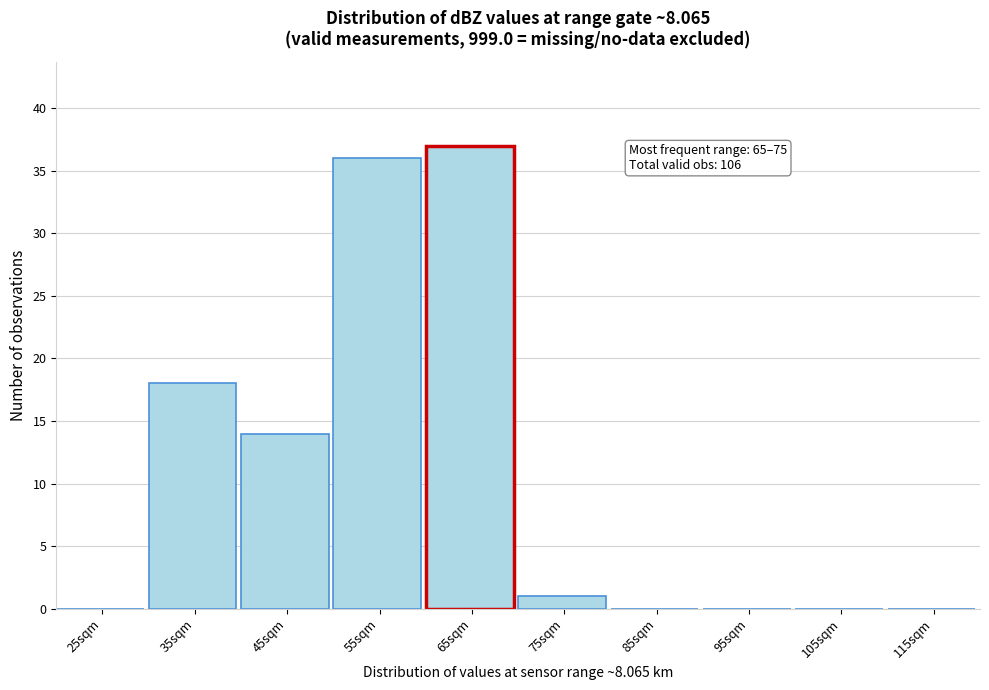

Reading left to right, list all the values displayed in this chart.

25sqm=0	35sqm=18	45sqm=14	55sqm=36	65sqm=37	75sqm=1	85sqm=0	95sqm=0	105sqm=0	115sqm=0